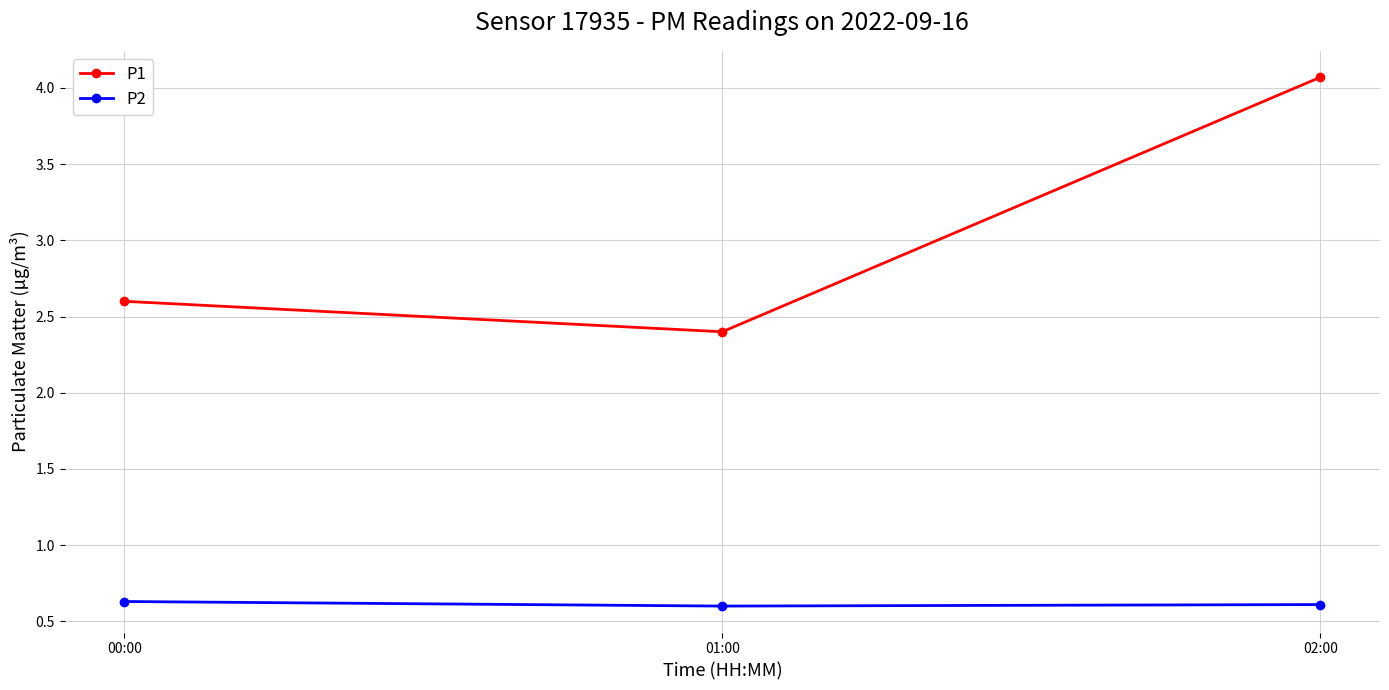

Reading left to right, what are all the values shown in this chart?

P1: 2.6	2.4	4.1
P2: 0.6	0.6	0.6